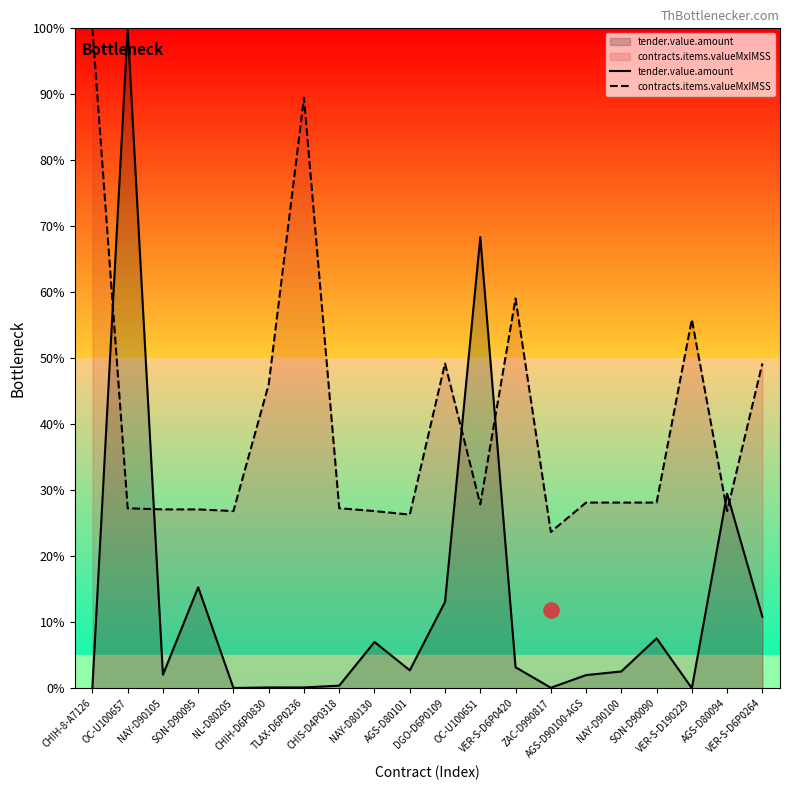

At how many categories does at least one series exceed 23?

20